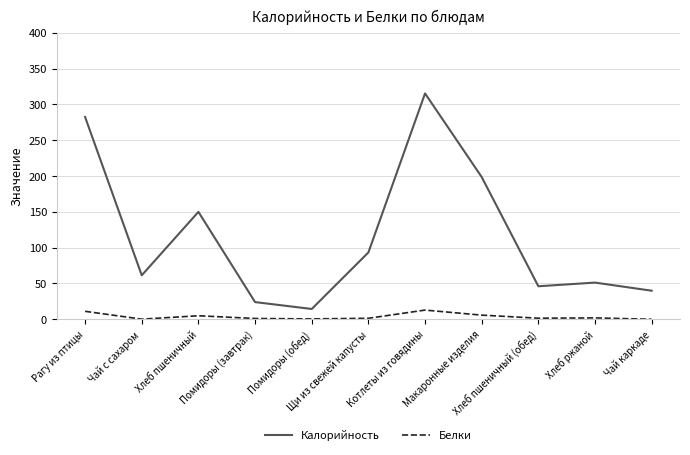

True or false: Белки and Калорийность intersect in this chart.

False